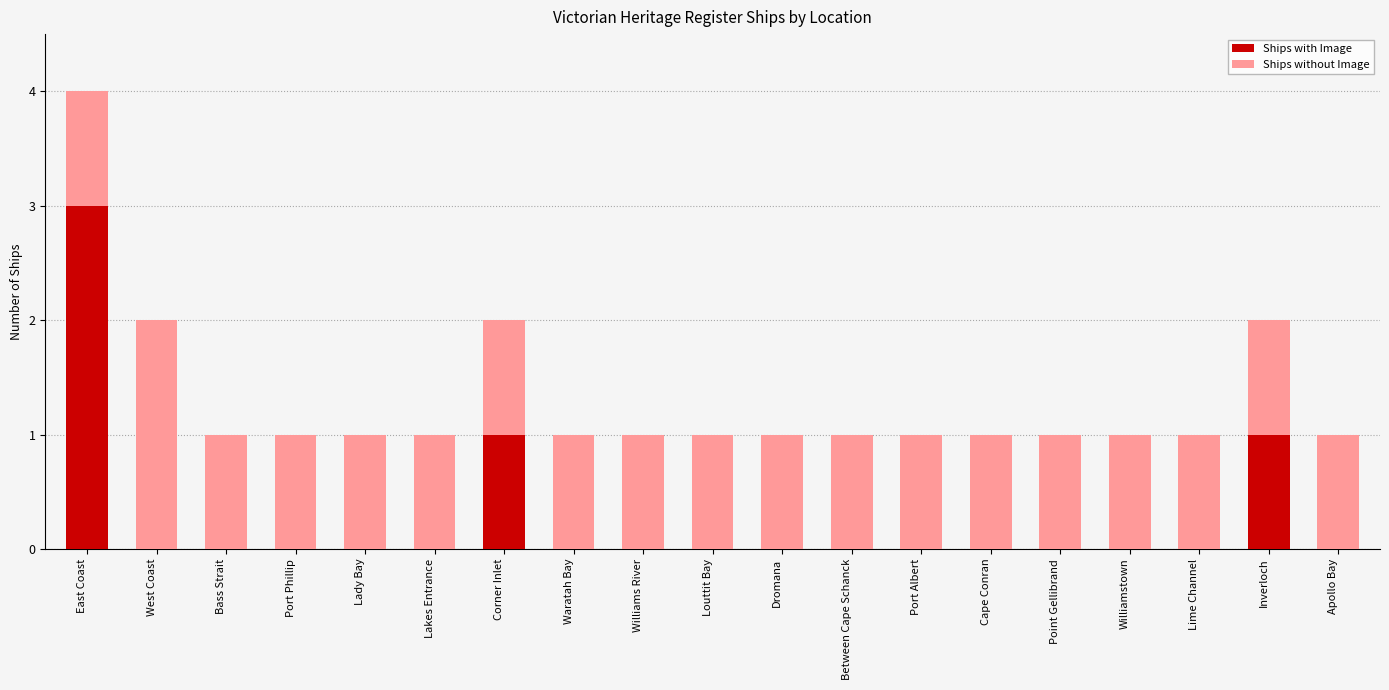

What is the sum of the Ships with Image values at Inverloch and East Coast?

4